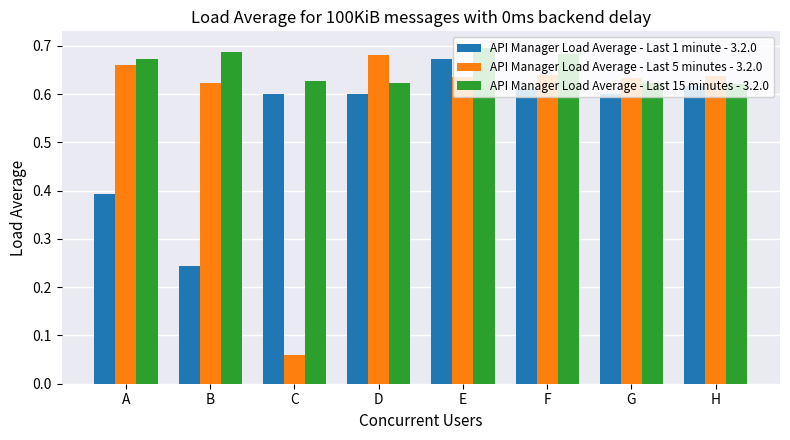

Which series changed the most between A and G?

API Manager Load Average - Last 1 minute - 3.2.0